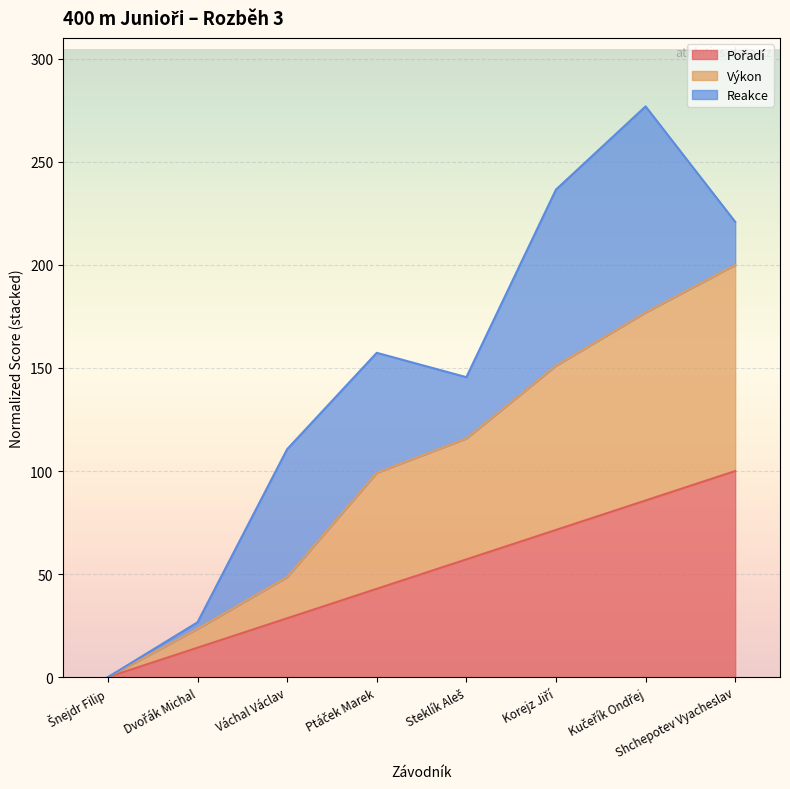

The value of Výkon at Váchal Václav is 28.6. True or false?

False